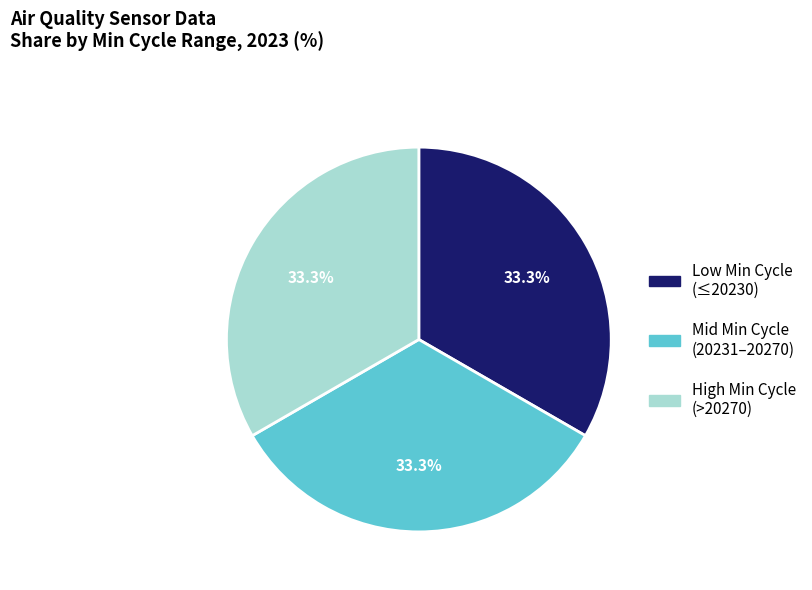

What portion of the pie excludes Low Min Cycle (≤20230)?

66.7%